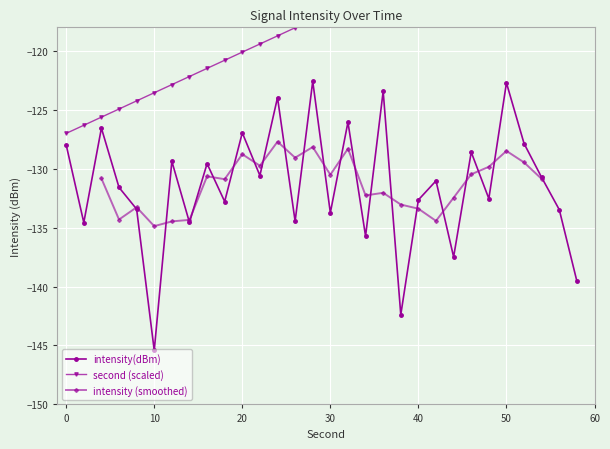

Is it true that intensity(dBm) equals -181.5 at 20?

False